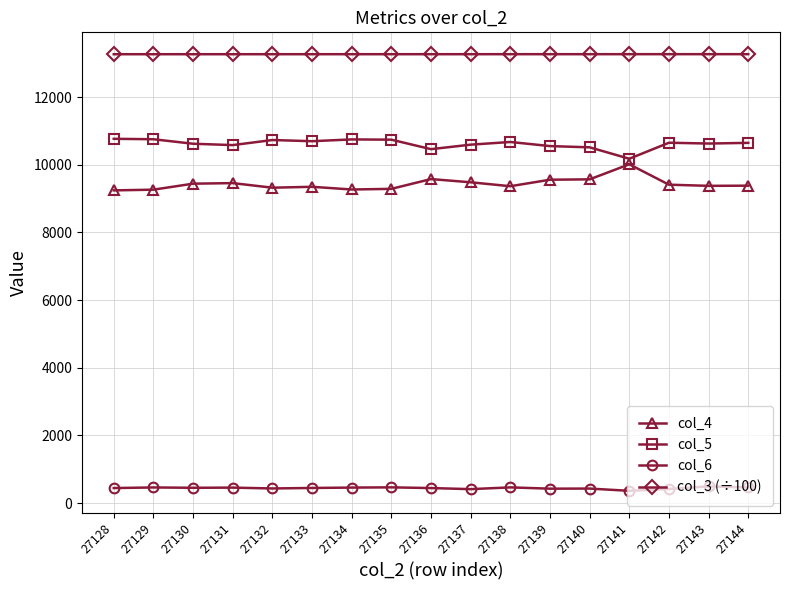

In col_5, how many points are lower than both neighbors (excluding endpoints)?

5